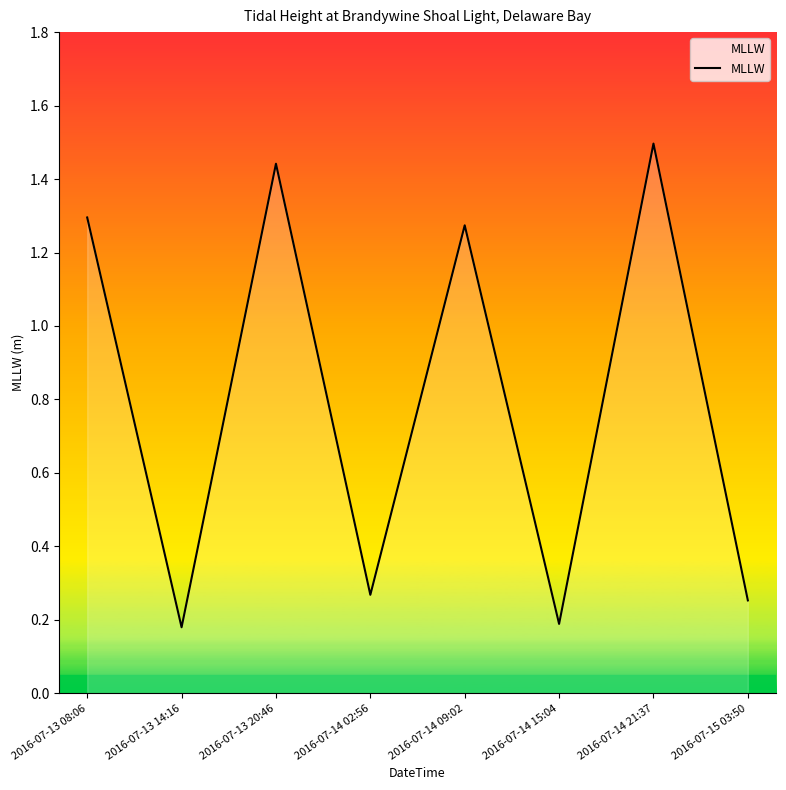

True or false: the data shows 0.1 at 2016-07-13 14:16.

False